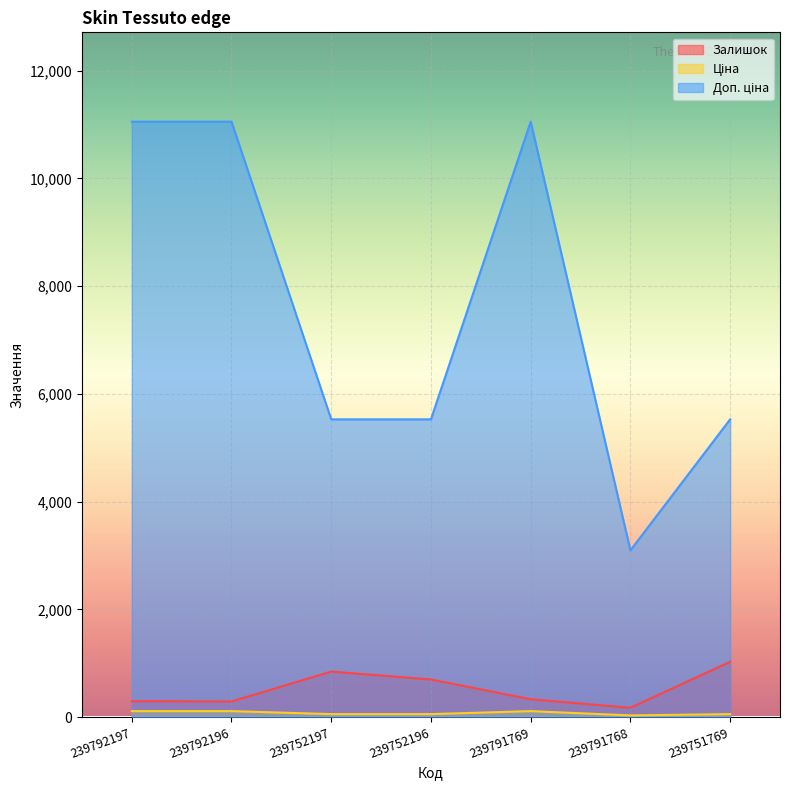

Reading left to right, what are all the values shown in this chart?

Залишок: 239792197=295.0	239792196=290.0	239752197=845.0	239752196=698.0	239791769=331.0	239791768=173.0	239751769=1027.0
Ціна: 239792197=110.5	239792196=110.5	239752197=55.3	239752196=55.3	239791769=110.5	239791768=30.9	239751769=55.3
Доп. ціна: 239792197=11055.0	239792196=11055.0	239752197=5528.0	239752196=5528.0	239791769=11055.0	239791768=3095.0	239751769=5528.0